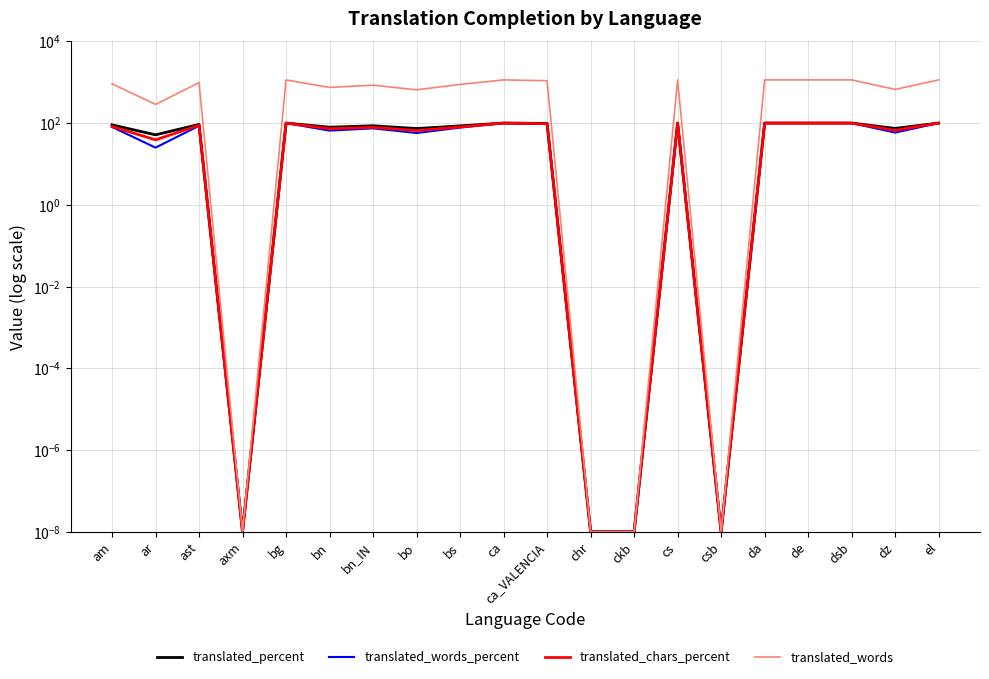

Reading left to right, list all the values displayed in this chart.

translated_percent: 90.4	51.6	92.6	0.0	100.0	79.2	85.9	73.5	85.3	100.0	98.3	0.0	0.0	100.0	0.0	100.0	100.0	100.0	74.1	100.0
translated_words_percent: 80.4	25.1	85.7	0.0	100.0	65.4	74.3	57.1	77.5	100.0	95.5	0.0	0.0	100.0	0.0	100.0	100.0	100.0	58.5	100.0
translated_chars_percent: 82.7	38.9	88.3	0.0	100.0	72.9	78.9	65.7	80.4	100.0	96.5	0.0	0.0	100.0	0.0	100.0	100.0	100.0	66.7	100.0
translated_words: 916.0	286.0	977.0	0.0	1139.0	745.0	847.0	651.0	883.0	1139.0	1088.0	0.0	0.0	1139.0	0.0	1139.0	1139.0	1139.0	667.0	1139.0